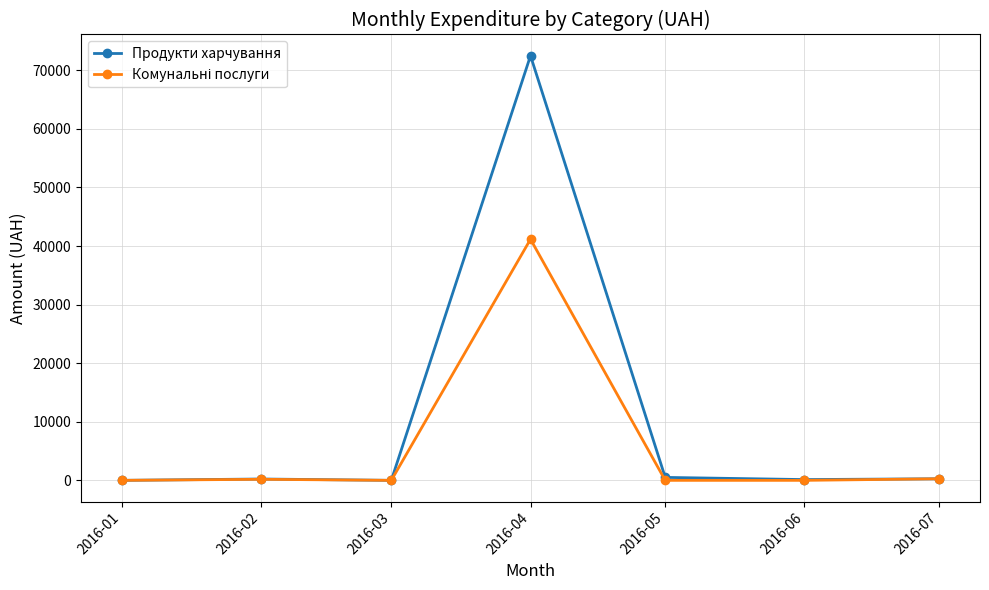

What is the value of the Продукти харчування point at the 4th from the left?

72488.8